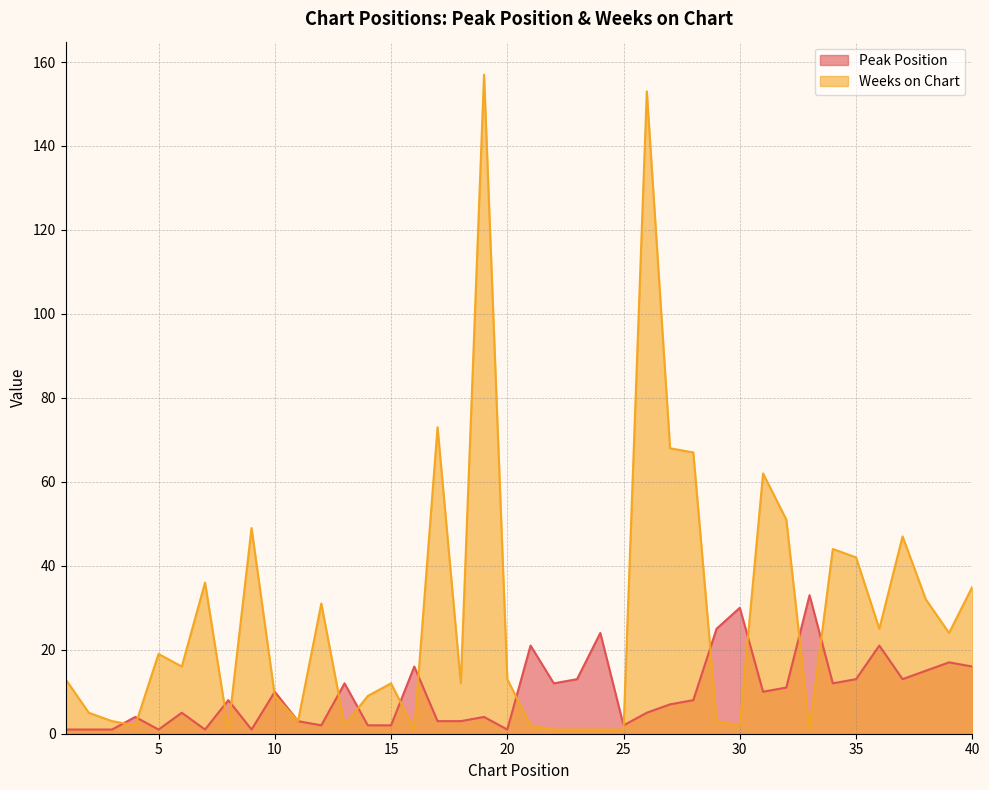

At how many categories does at least one series exceed 52?

6